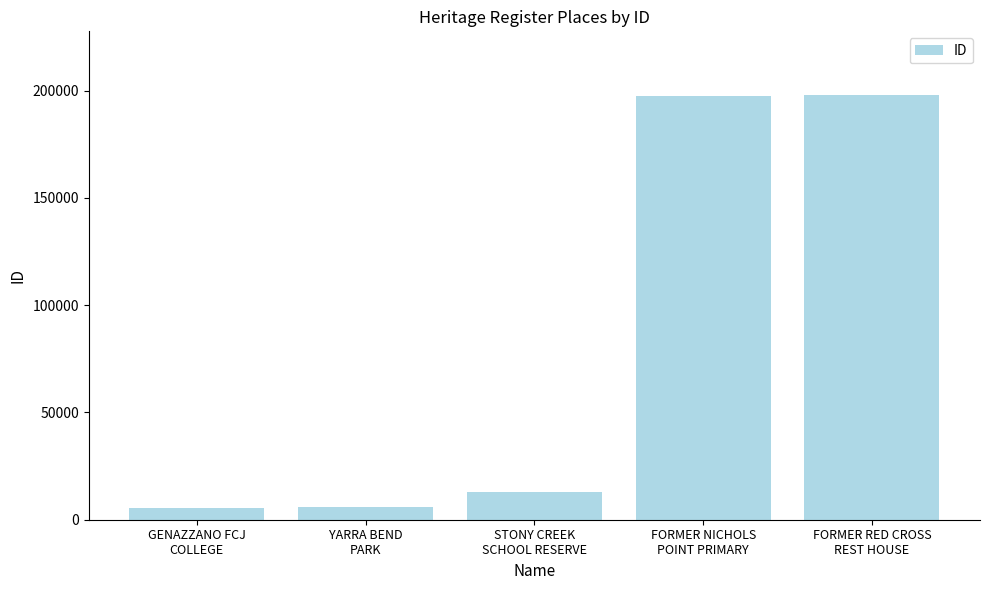

The chart shows a value of 197636 at FORMER NICHOLS
POINT PRIMARY. True or false?

True